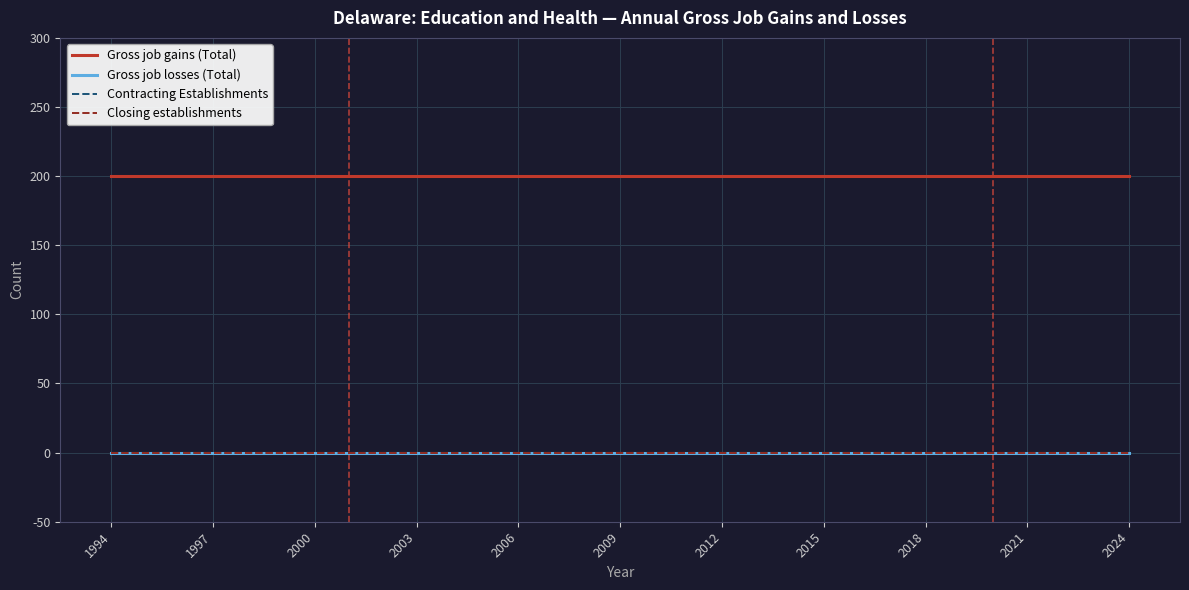

Which category has the highest value across all series?

1994